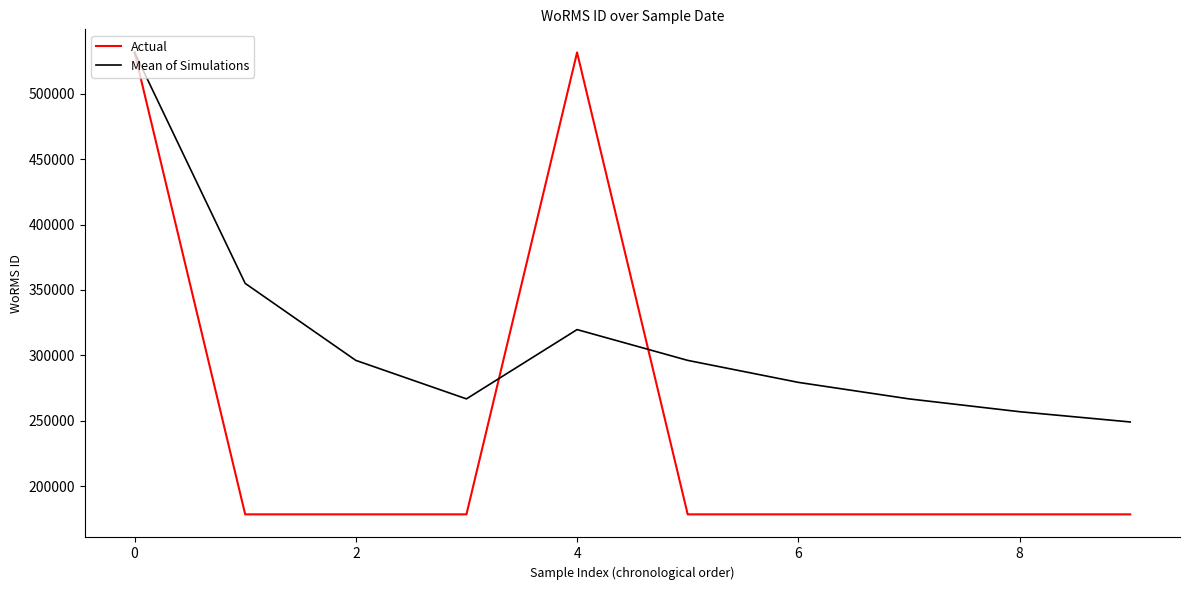

At how many categories does at least one series exceed 220985?

10